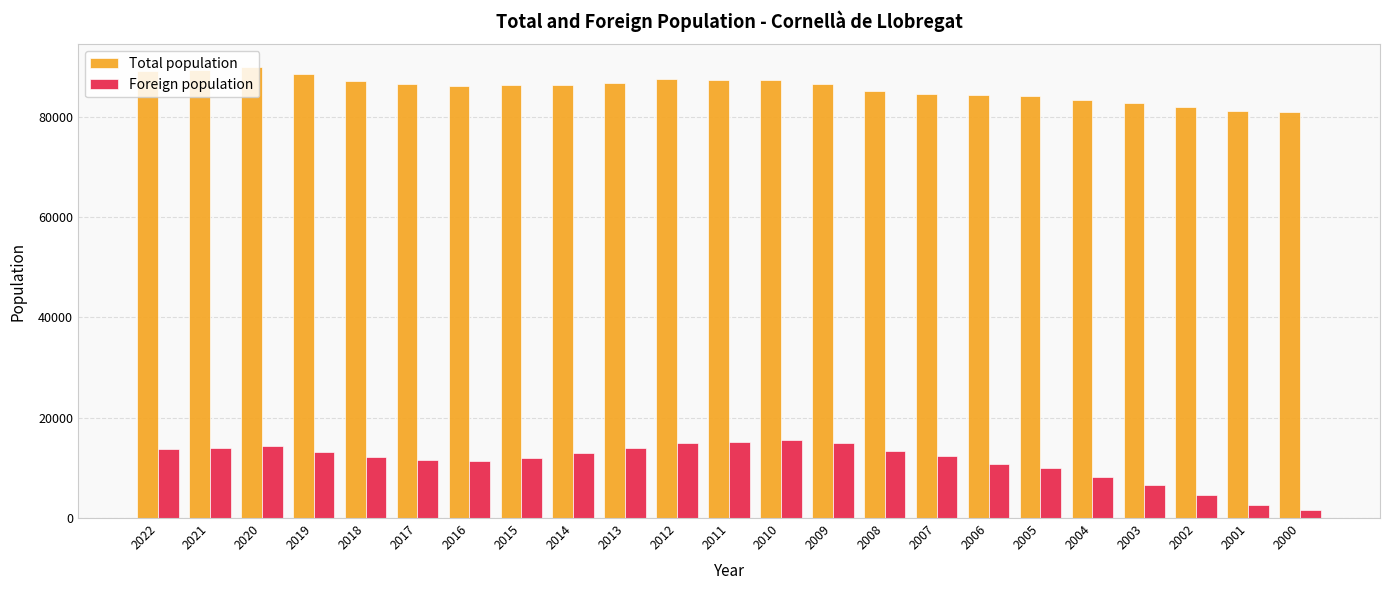

How many series are shown in this chart?

2